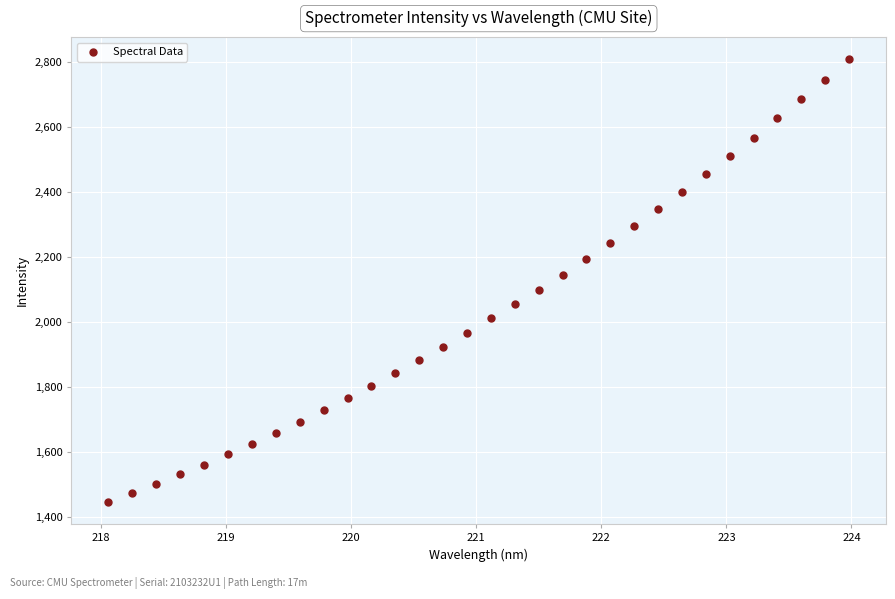

What is the range of X values (max minus min)?

5.9